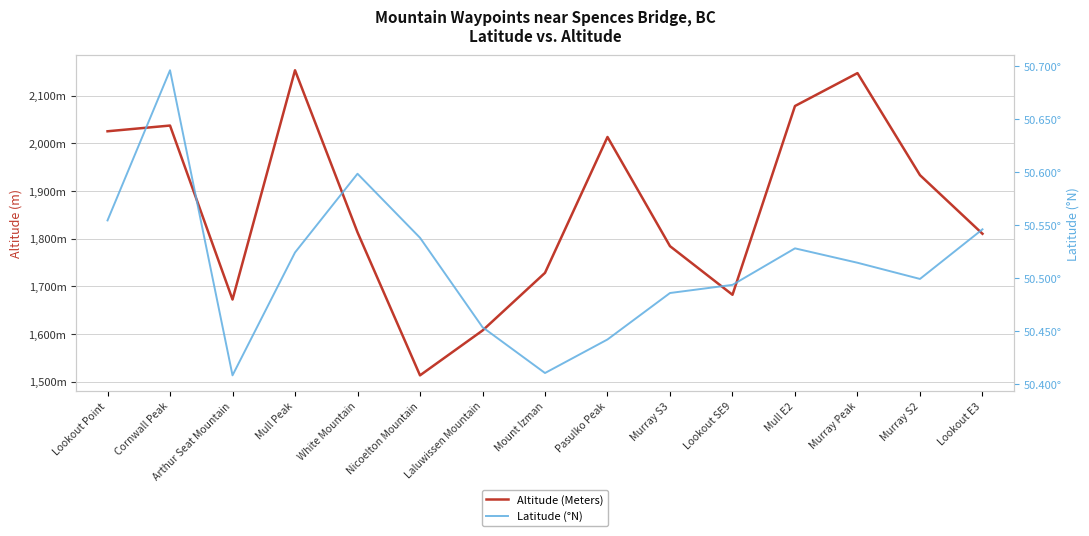

How many categories are shown in the chart?

15